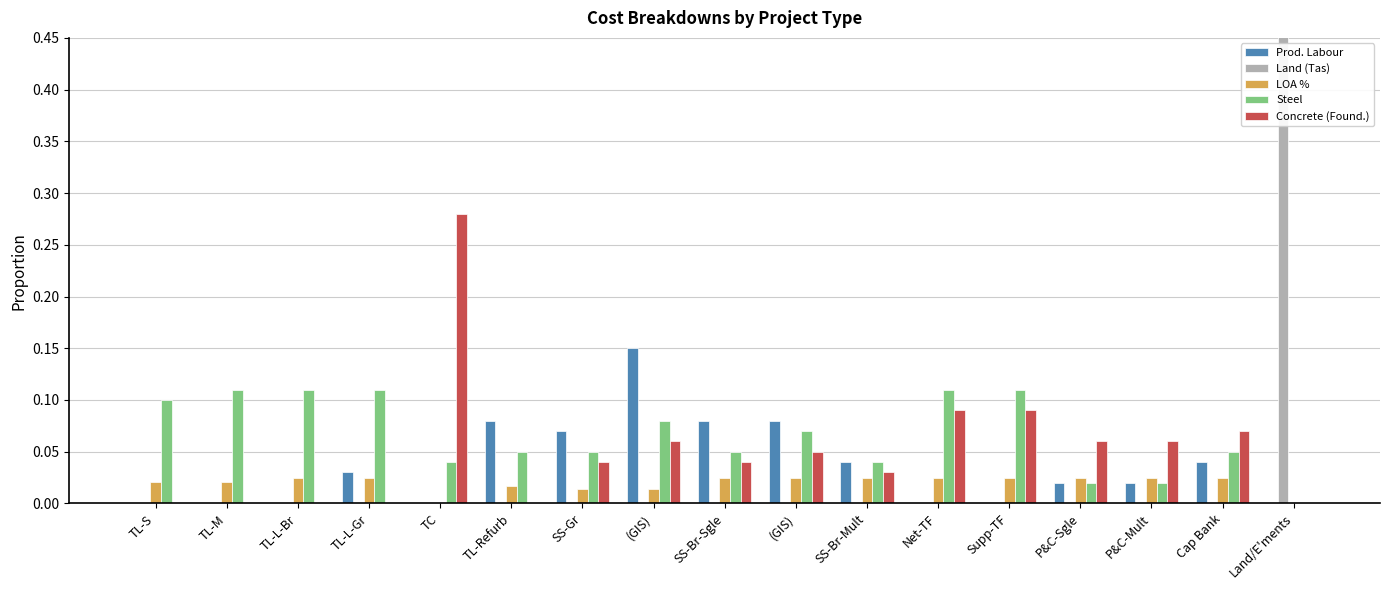

Rank the categories by Prod. Labour value from highest to lowest.

(GIS), TL-Refurb, SS-Br-Sgle, (GIS), SS-Gr, SS-Br-Mult, Cap Bank, TL-L-Gr, P&C-Sgle, P&C-Mult, TL-S, TL-M, TL-L-Br, TC, Net-TF, Supp-TF, Land/E'ments